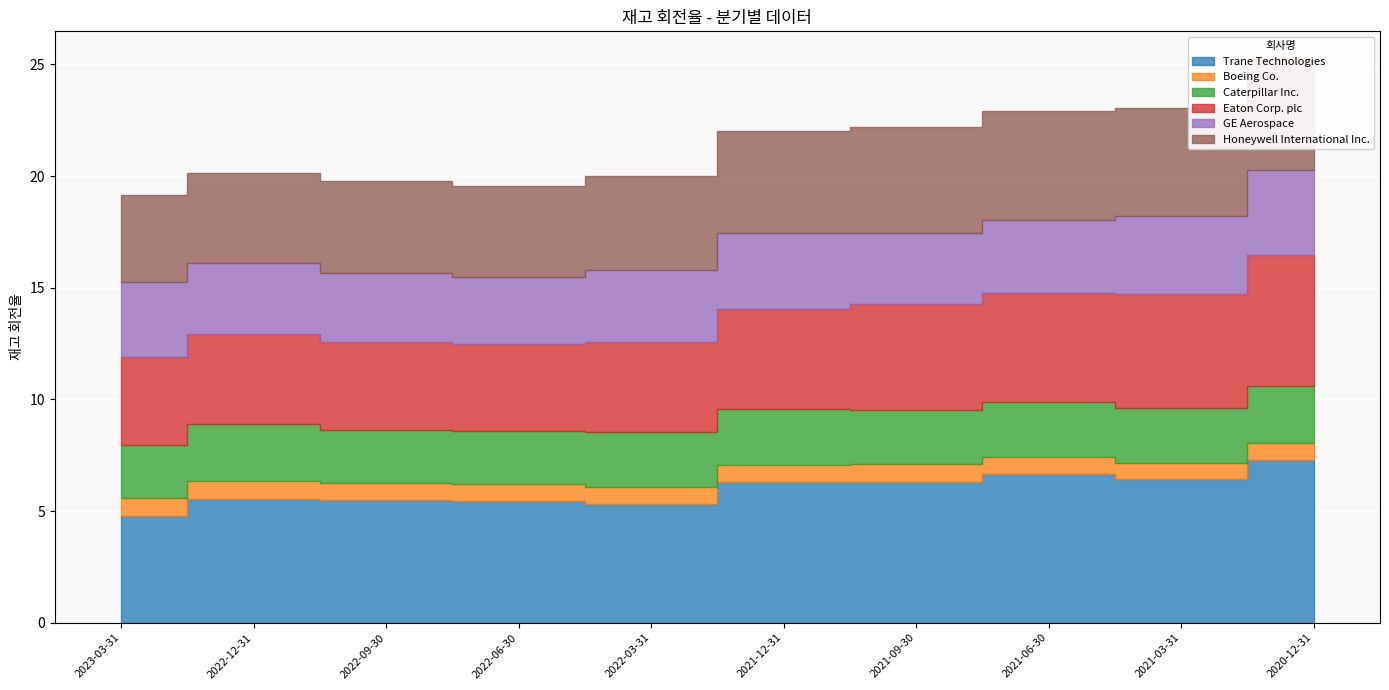

In Eaton Corp. plc, how many points are higher than both neighbors (excluding endpoints)?

1